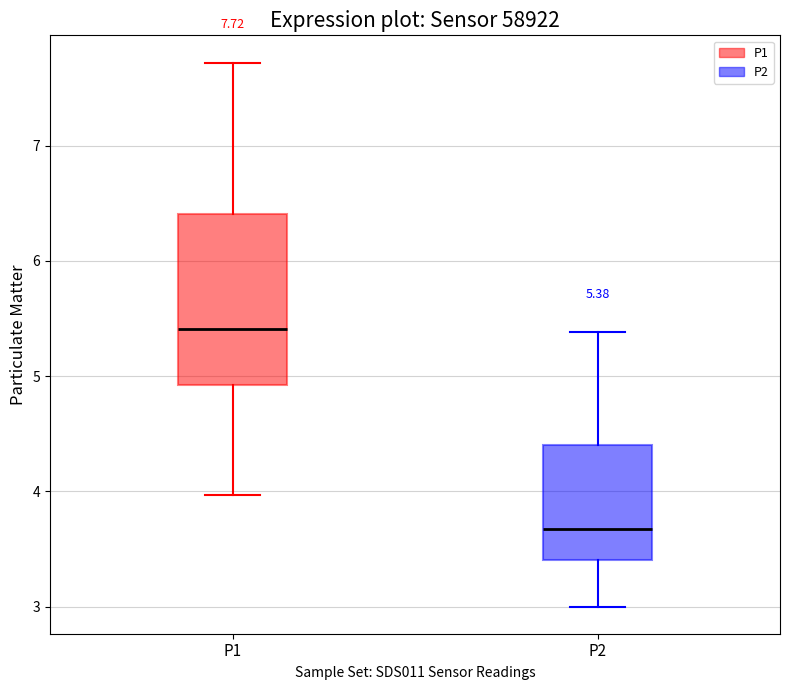

Which box is the tallest, from its lower edge to its upper edge?

P1